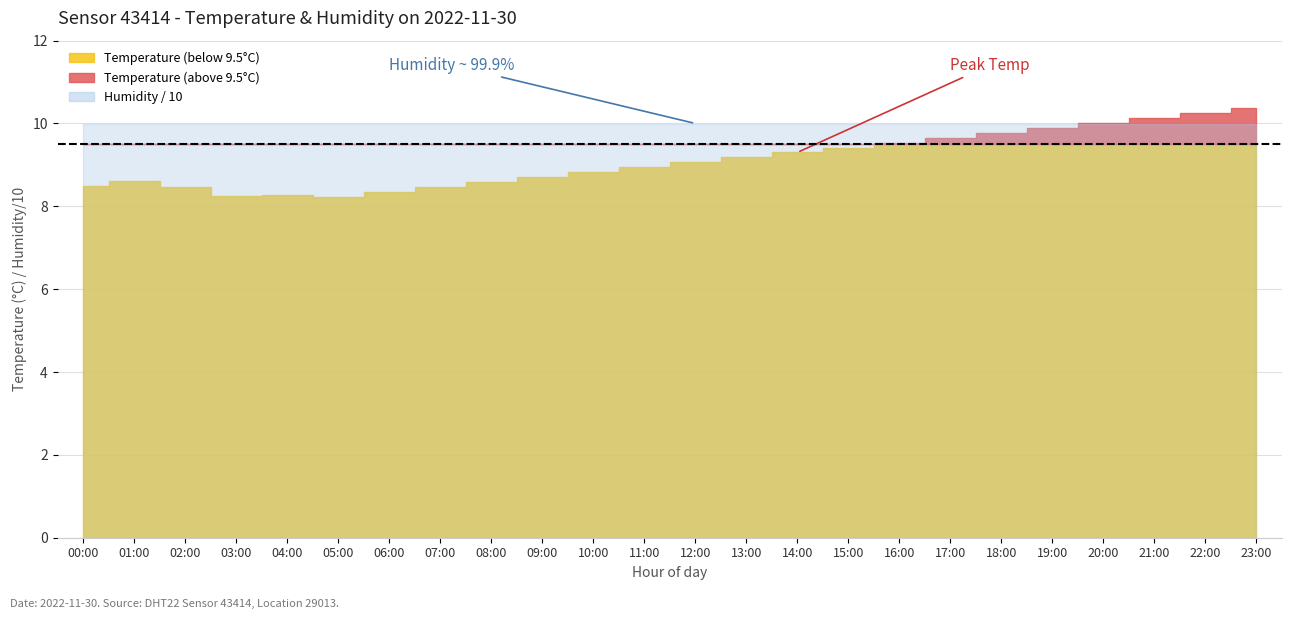

Where does the temperature series first go above 8?

00:00